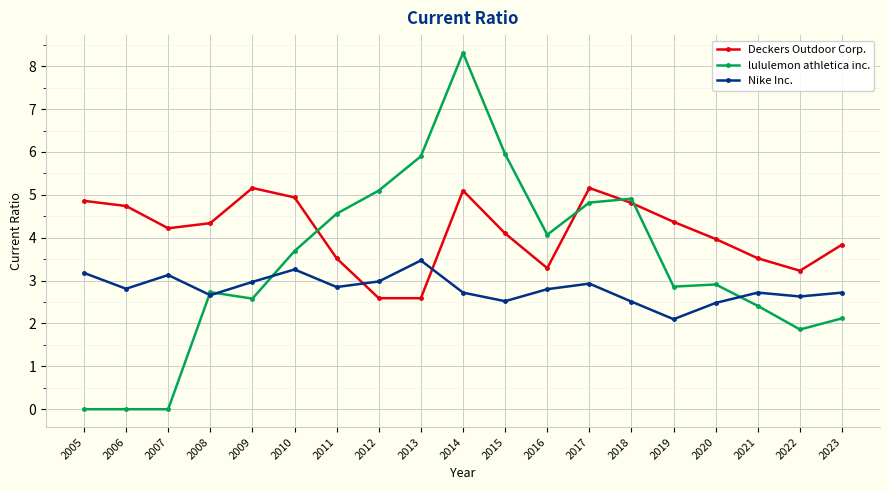

Is it true that Deckers Outdoor Corp. equals 1.2 at 2006?

False